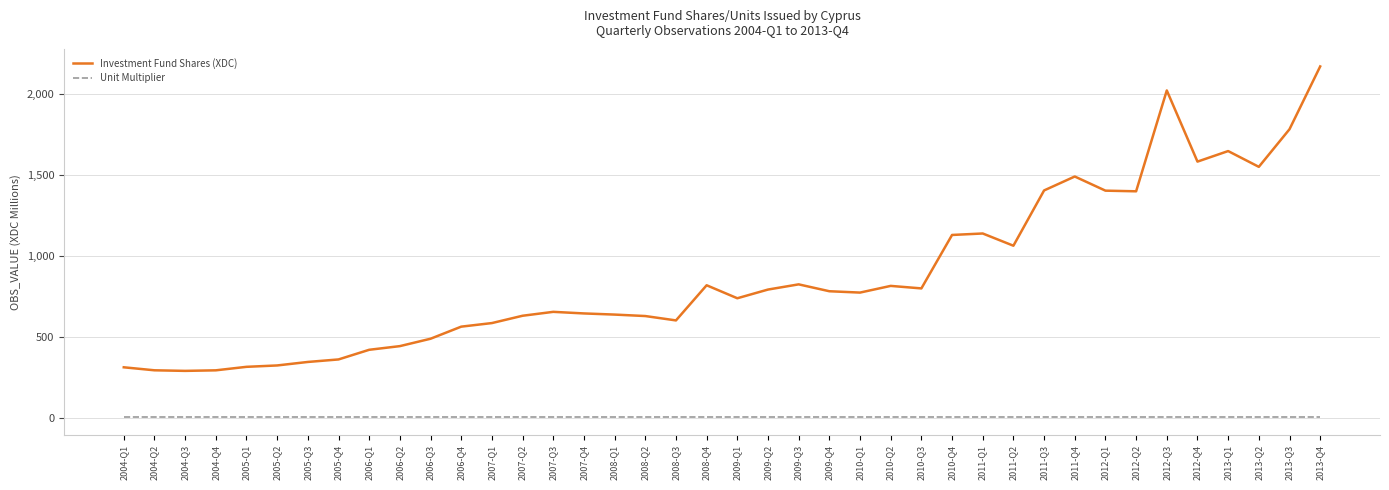

Where does the Investment Fund Shares (XDC) series first go above 776?

2008-Q4